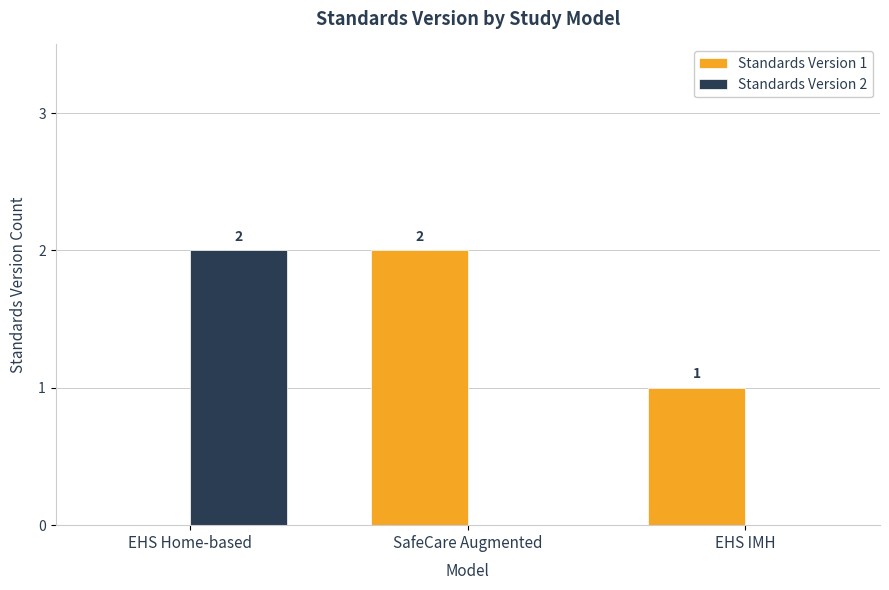

Between EHS Home-based and EHS IMH, which series saw the biggest shift?

Standards Version 2